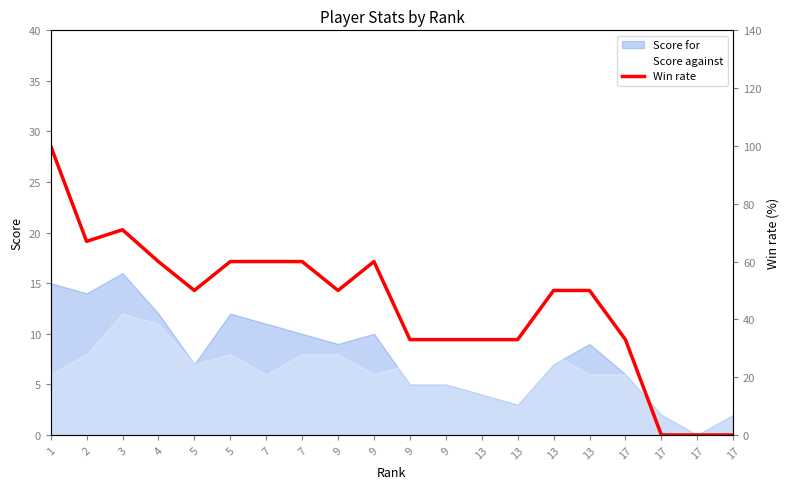

How many points are lower than both their immediate neighbors (excluding endpoints)?

3